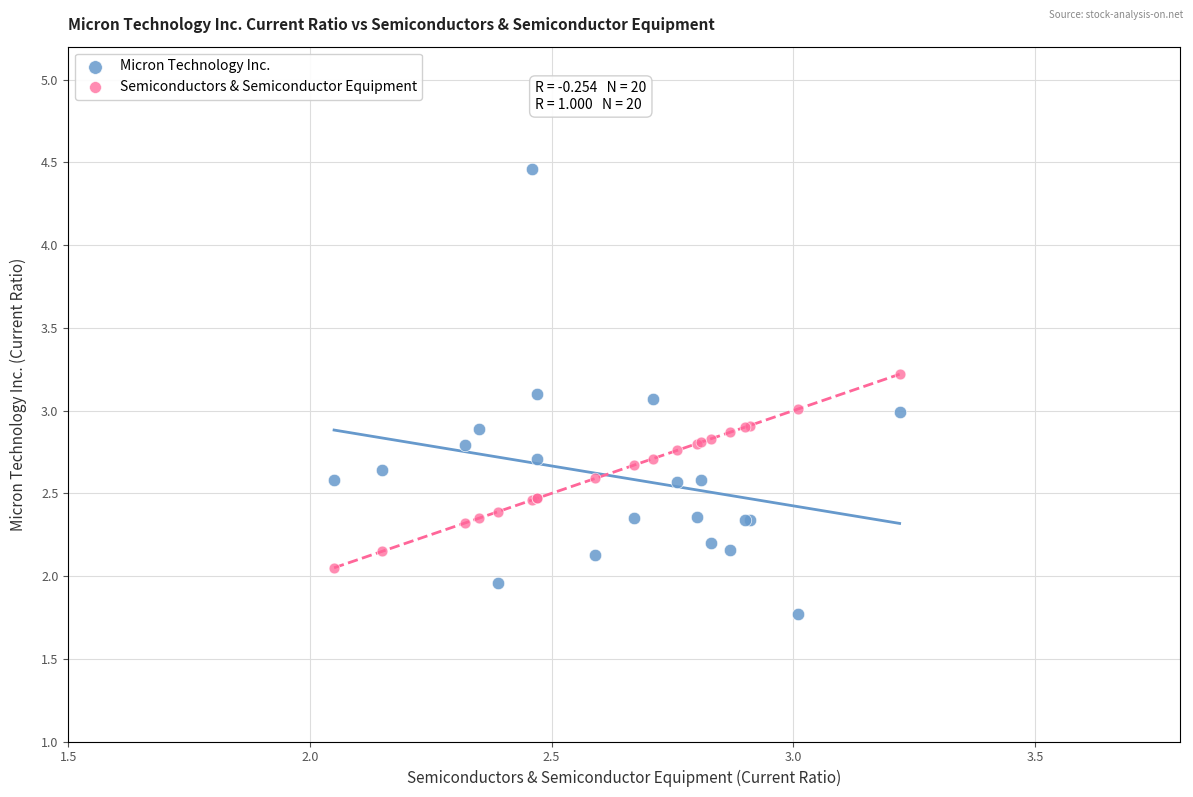

Which series contains the lowest Y value?

Micron Technology Inc.